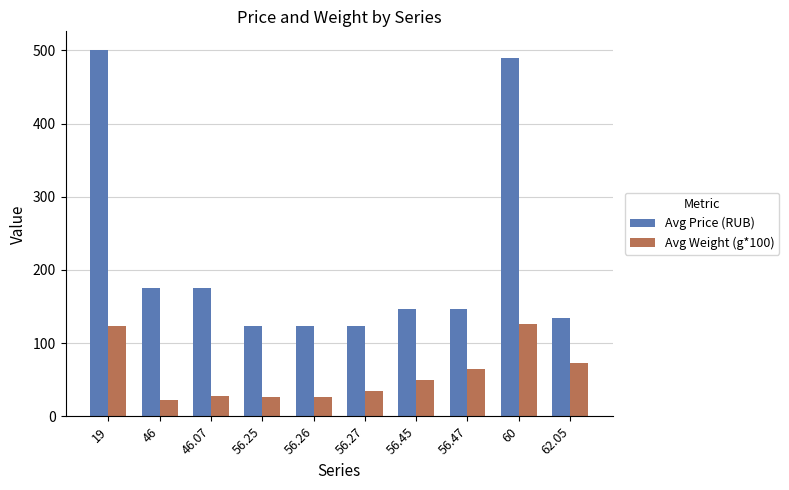

What is the lowest value of the Avg Weight (g*100) series?

22